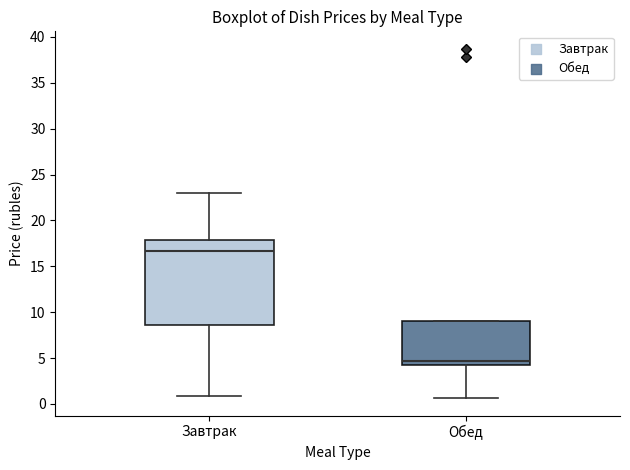

Which box's median line is the lowest?

Обед